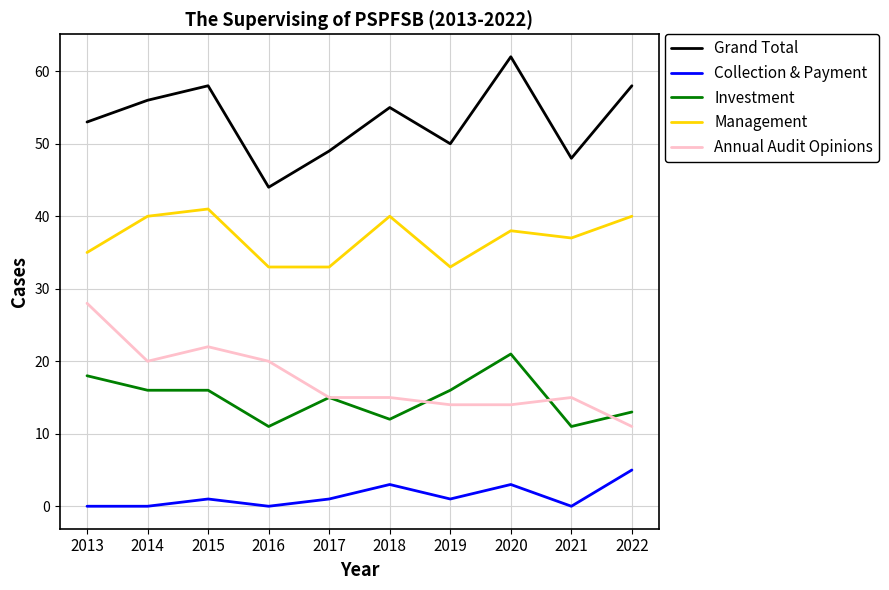

What is the total value across all series at 2020?

138